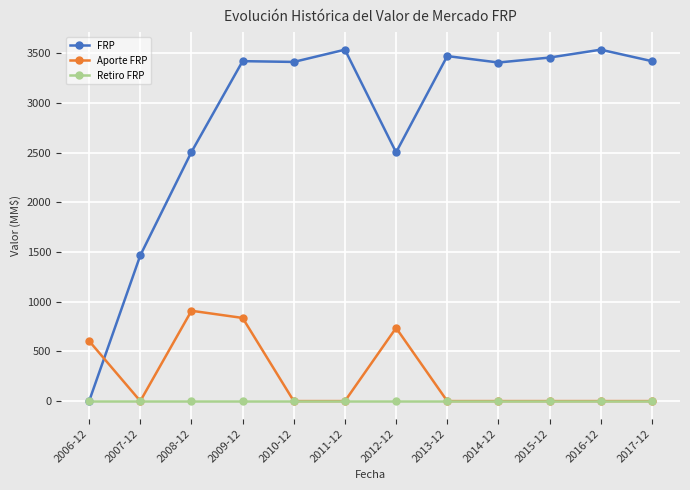

Where is Aporte FRP nearest to the value 454?

2006-12